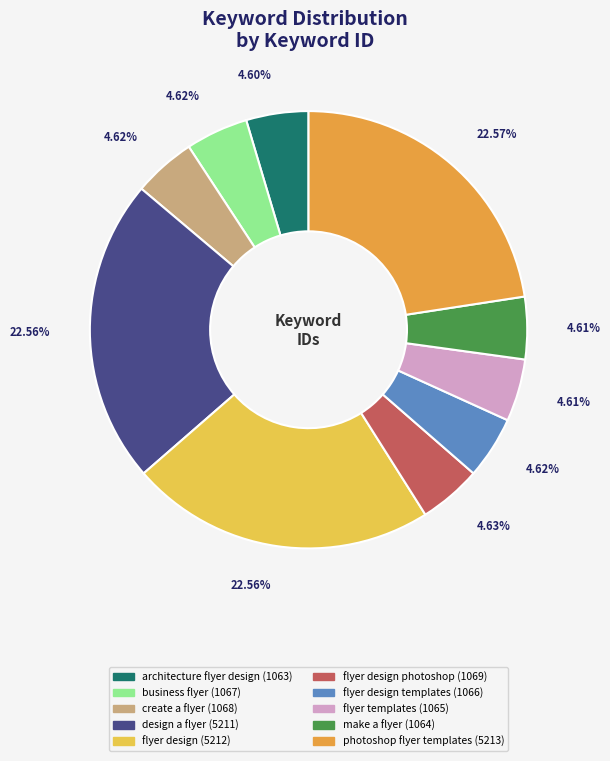

Does any single category account for the majority?

No